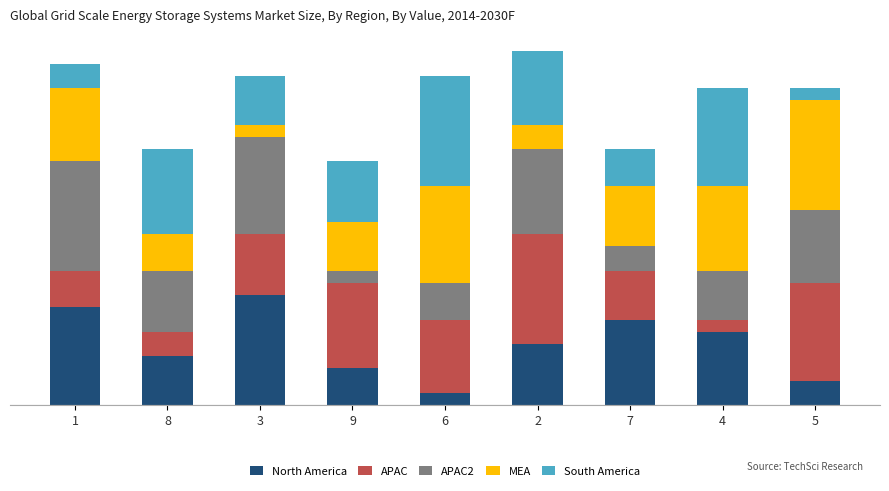

What is the sum of all APAC2 values?

45